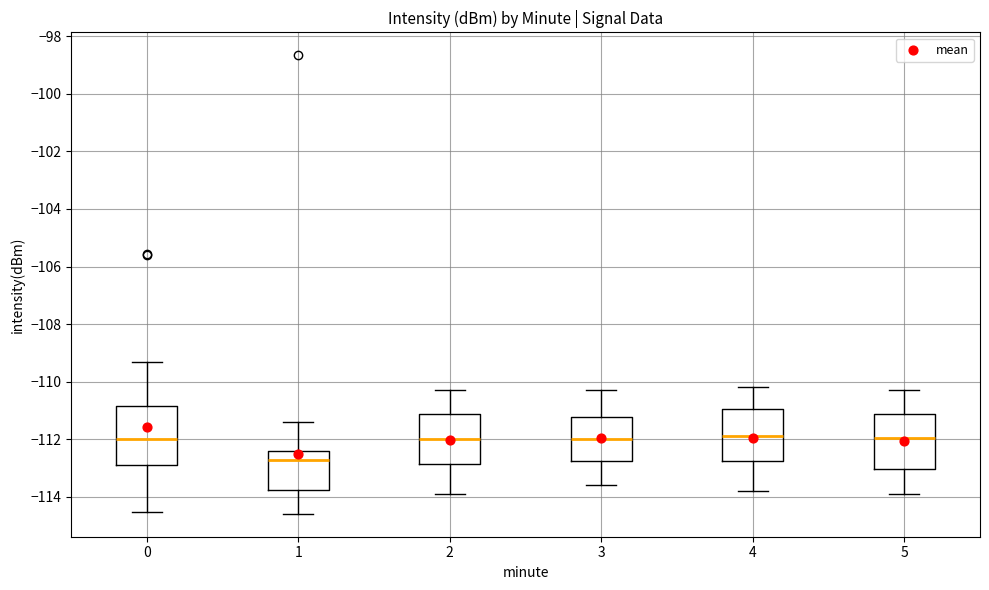

Reading left to right, transcribe this box plot: for each box, give where its median line is, the range the box spans, and where its two whiskers end, as read against the y-axis. The values are not printed on the chart, so give them approximately, as read against the axis.

0: median -112.0, box -113.0 to -110.8, whiskers -114.6 to -109.4
1: median -112.8, box -113.8 to -112.4, whiskers -114.6 to -111.4
2: median -112.0, box -112.8 to -111.2, whiskers -113.8 to -110.2
3: median -112.0, box -112.8 to -111.2, whiskers -113.6 to -110.2
4: median -111.8, box -112.8 to -111.0, whiskers -113.8 to -110.2
5: median -112.0, box -113.0 to -111.2, whiskers -113.8 to -110.2